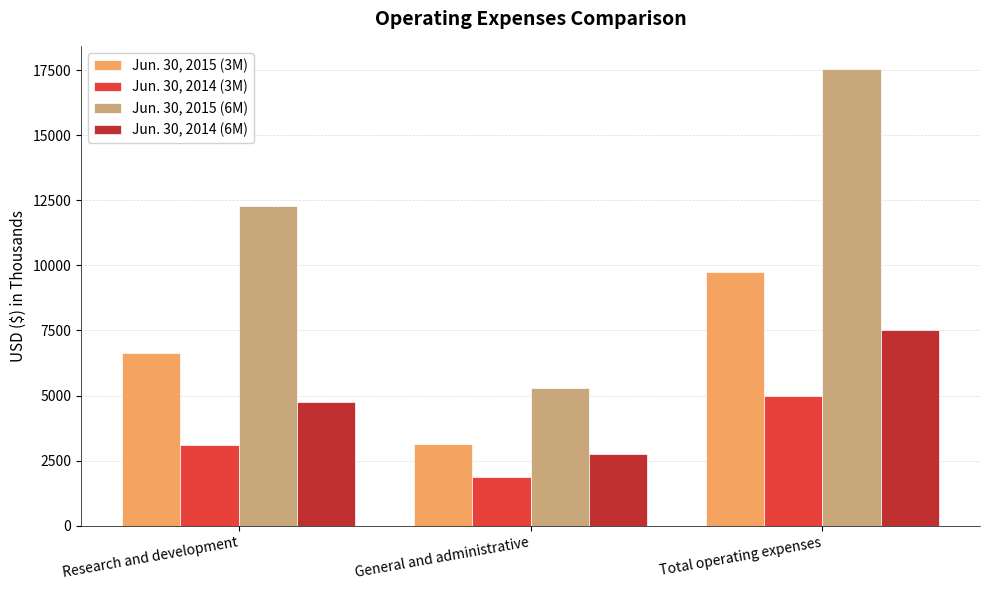

What is the difference between the maximum and second lowest values in the Jun. 30, 2015 (3M) series?

3119